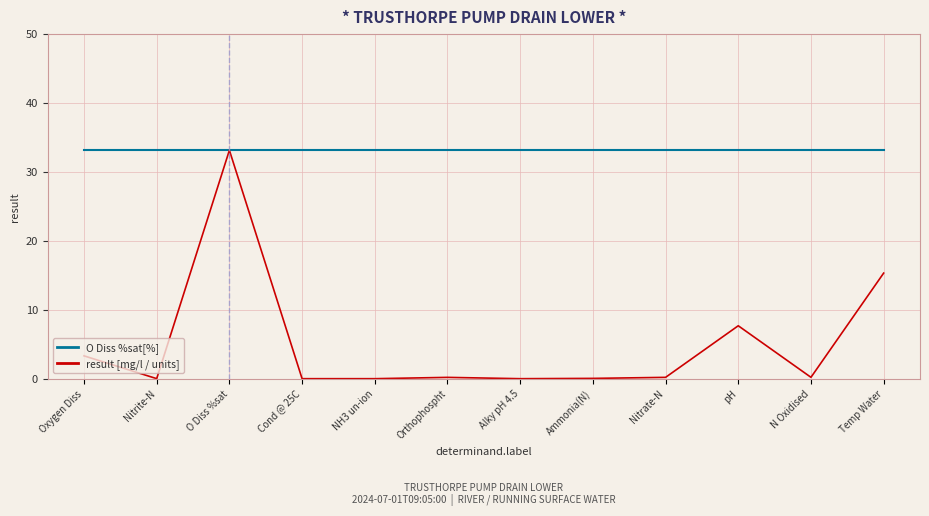

The result [mg/l / units] series shows -15.9 at Cond @ 25C. True or false?

False